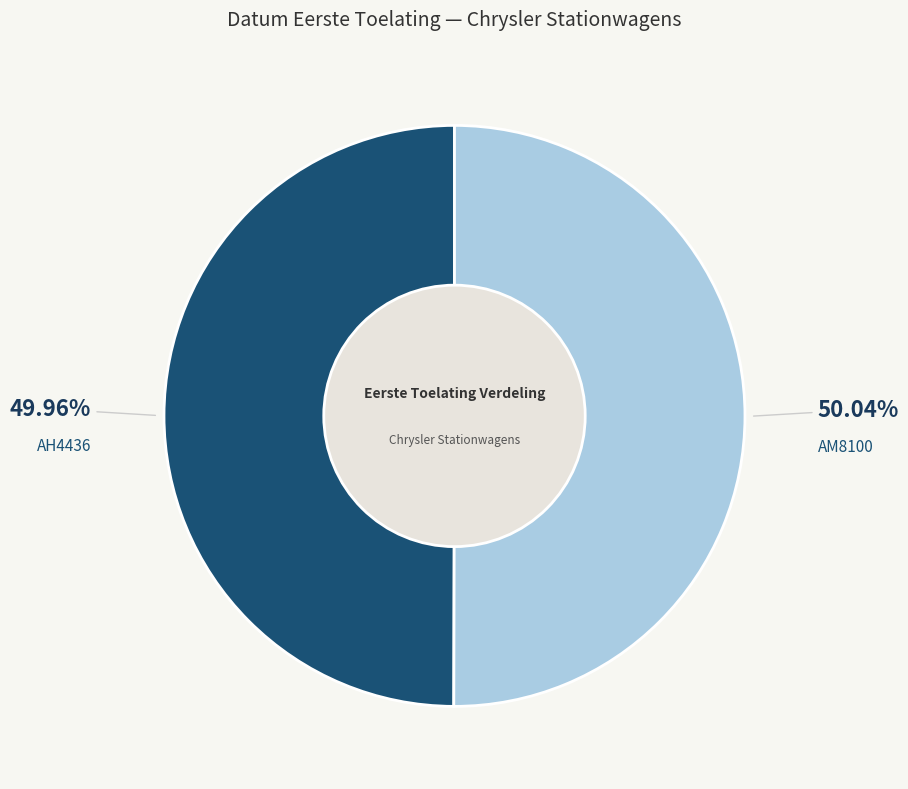

Combined, do AM8100 and AH4436 account for over 50%?

Yes